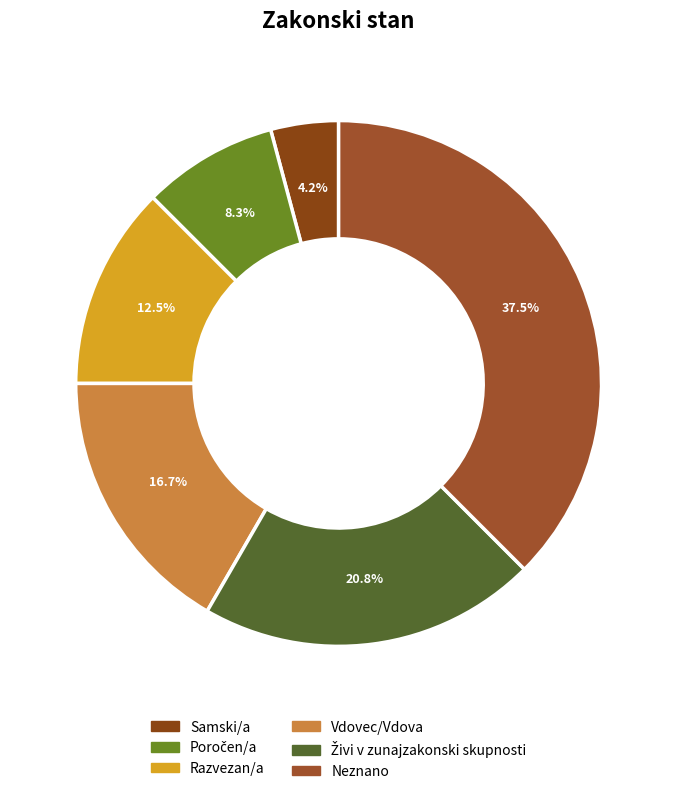

What is the change in value from Poročen/a to Živi v zunajzakonski skupnosti?

+3